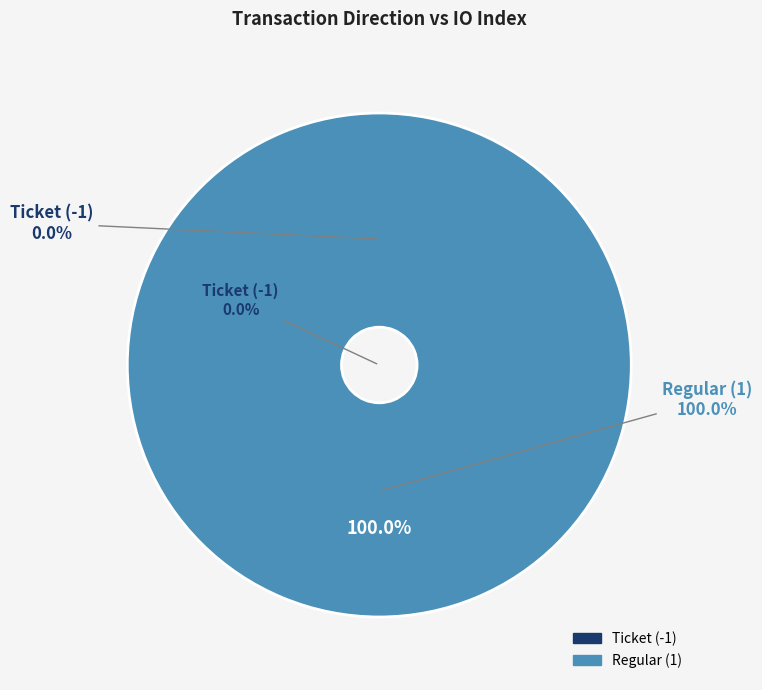

How many segments does this pie chart have?

2